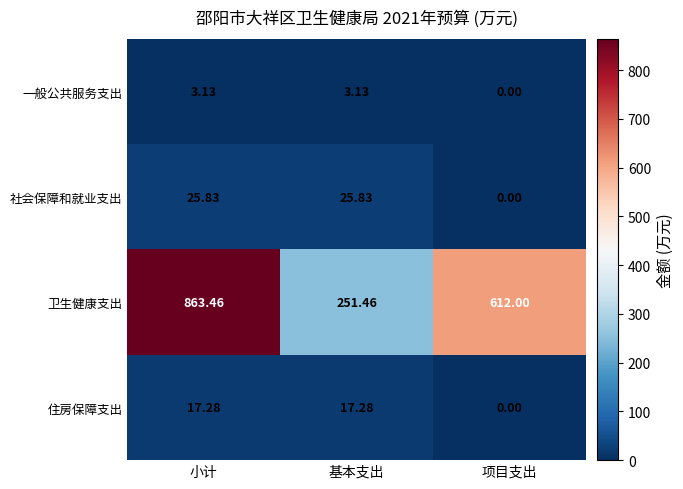

Between 小计 and 基本支出, which series saw the biggest shift?

卫生健康支出